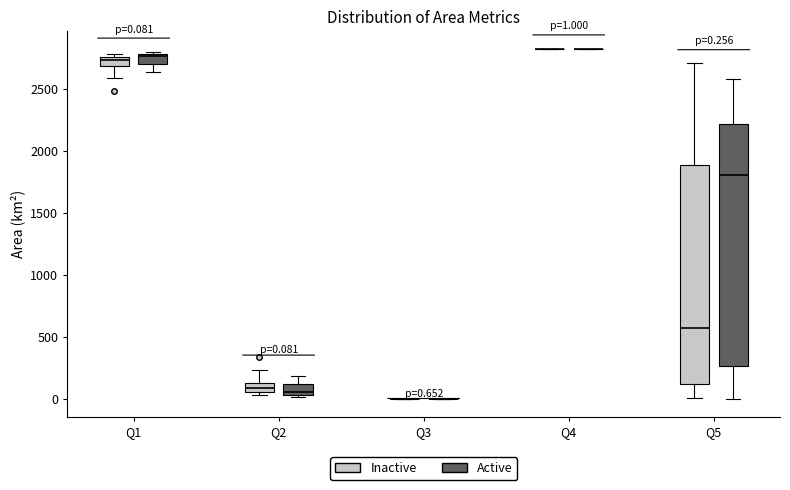

Which box is the tallest, from its lower edge to its upper edge?

Q5 (Active)